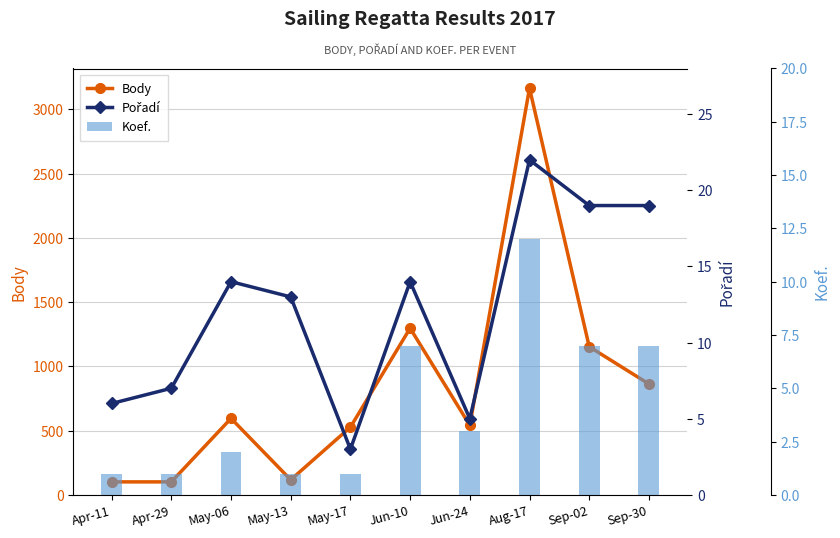

How many categories are shown in the chart?

10